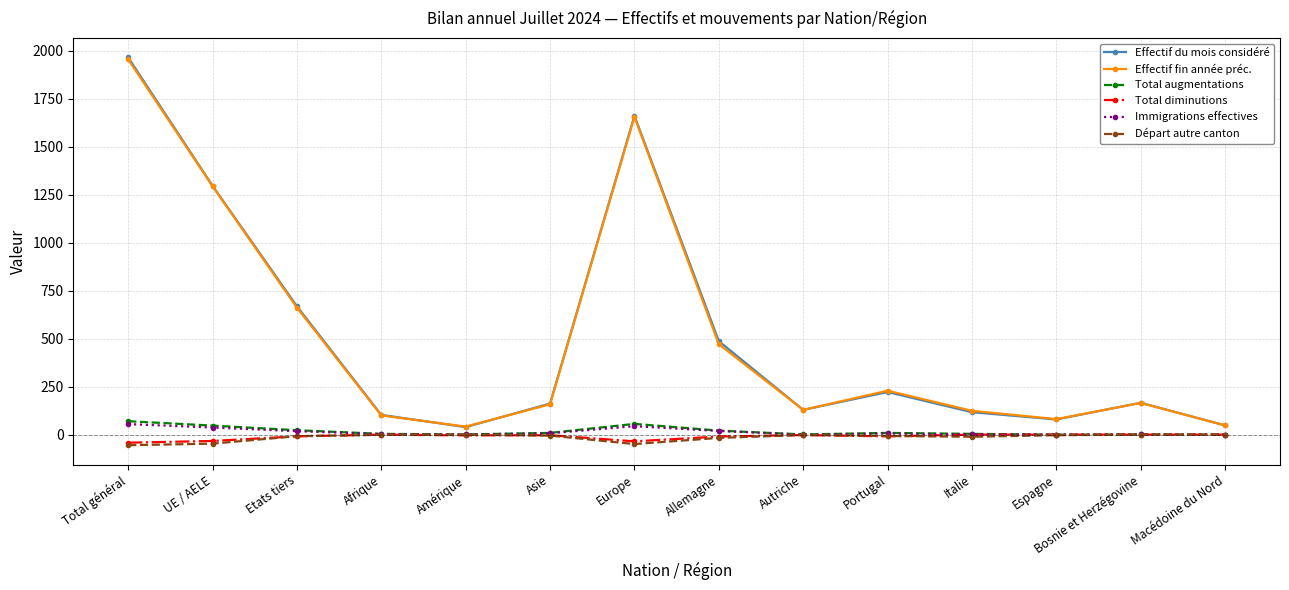

What is the sum of all Départ autre canton values?

-205